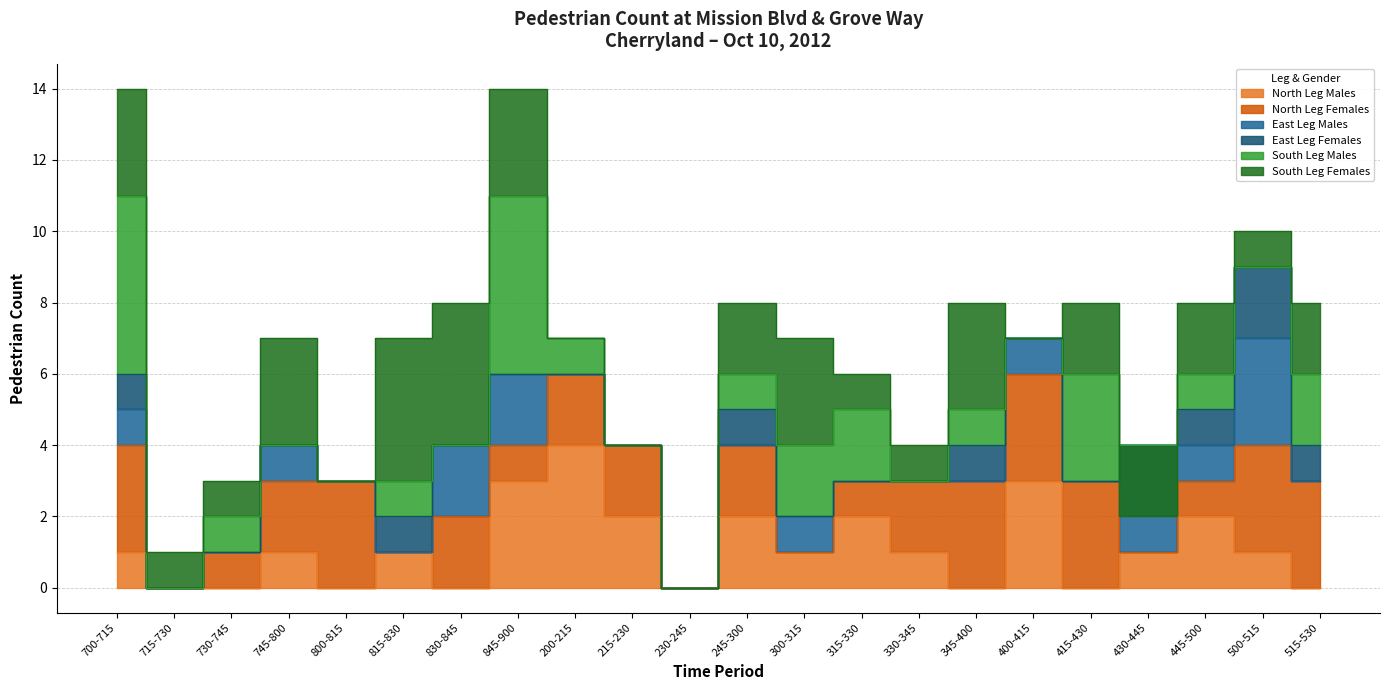

Rank the series at 715-730 from lowest to highest value.

North Leg Males, North Leg Females, East Leg Males, East Leg Females, South Leg Males, South Leg Females